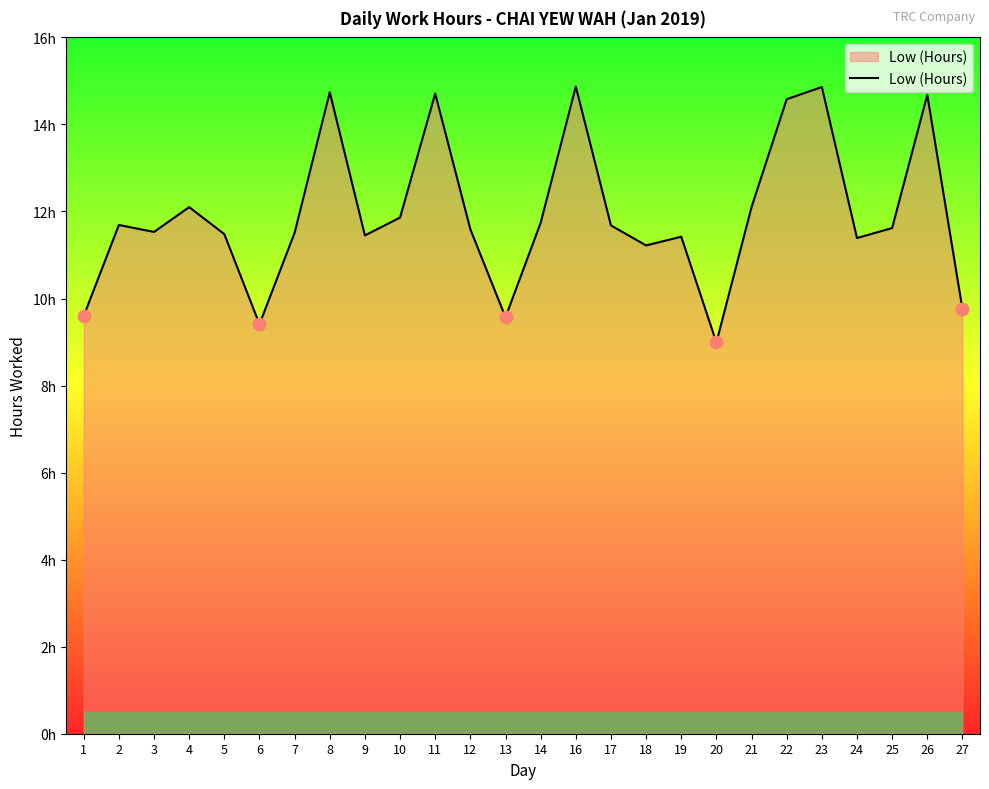

Is this an area chart (filled region under the line)?

Yes